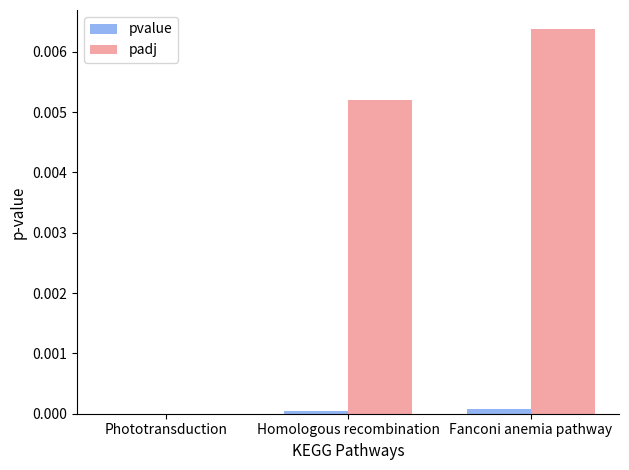

Which series has the largest range (max minus min)?

padj